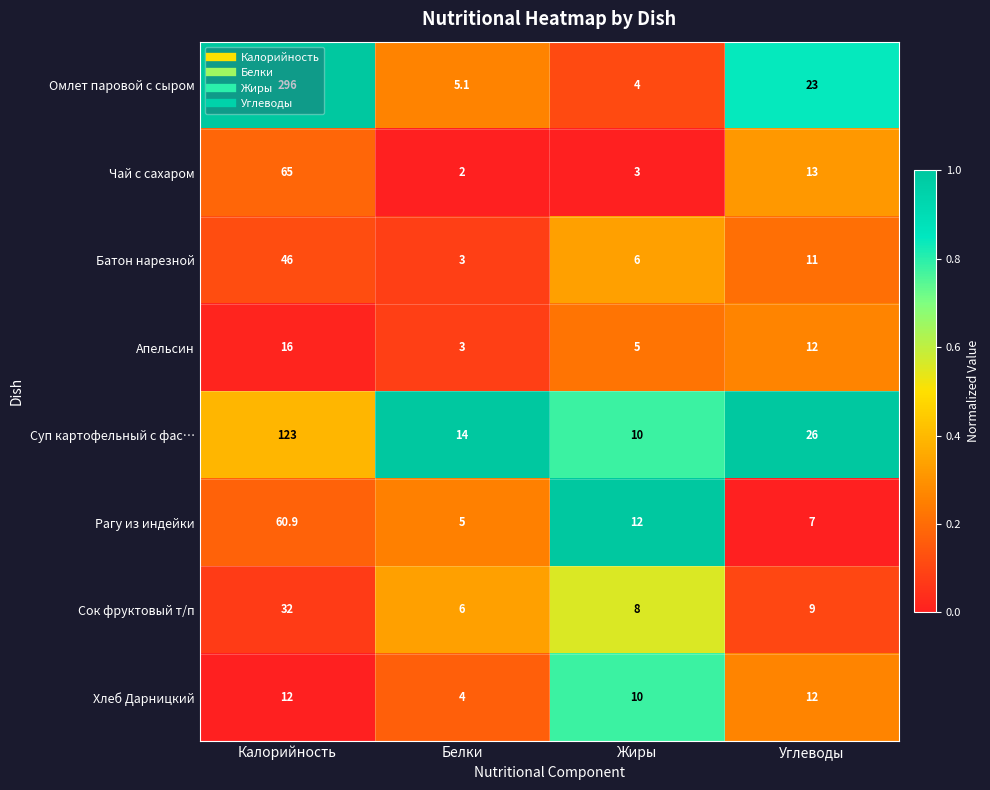

At which category is the sum across all series the highest?

Калорийность